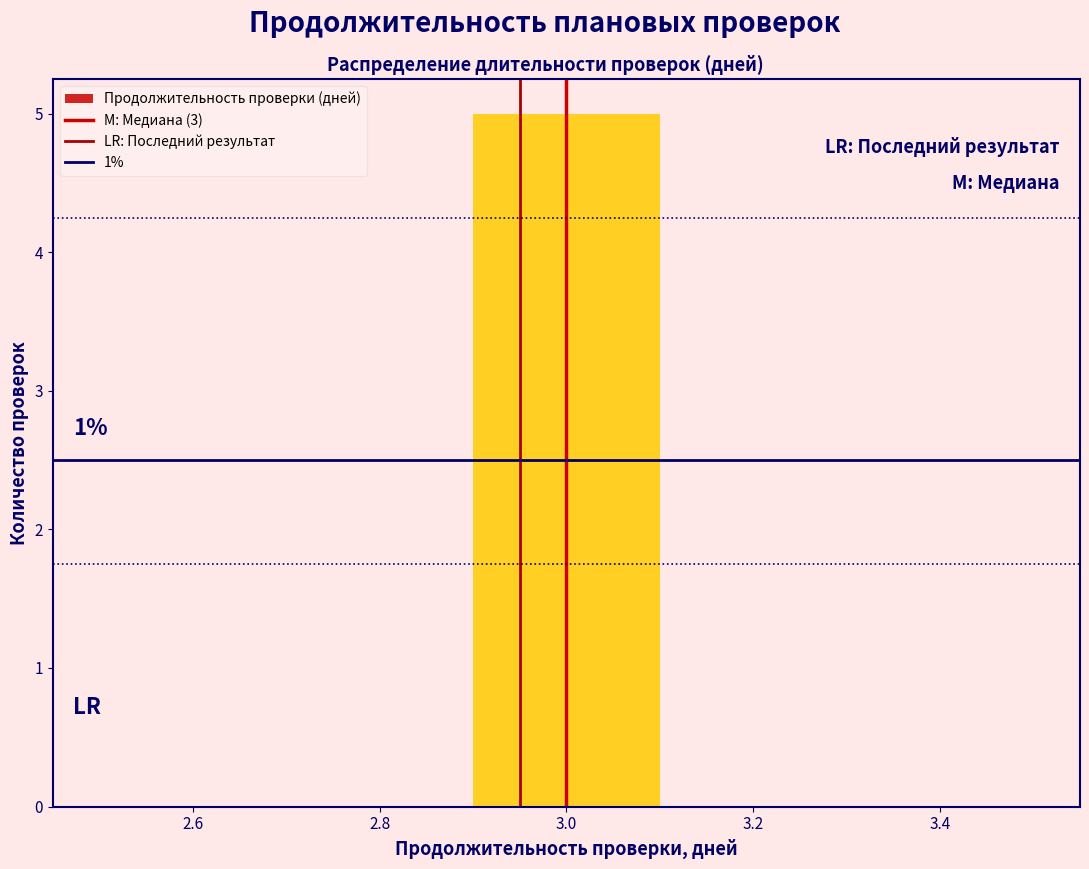

Which range on the x-axis has the tallest bar?

2.9 to 3.1